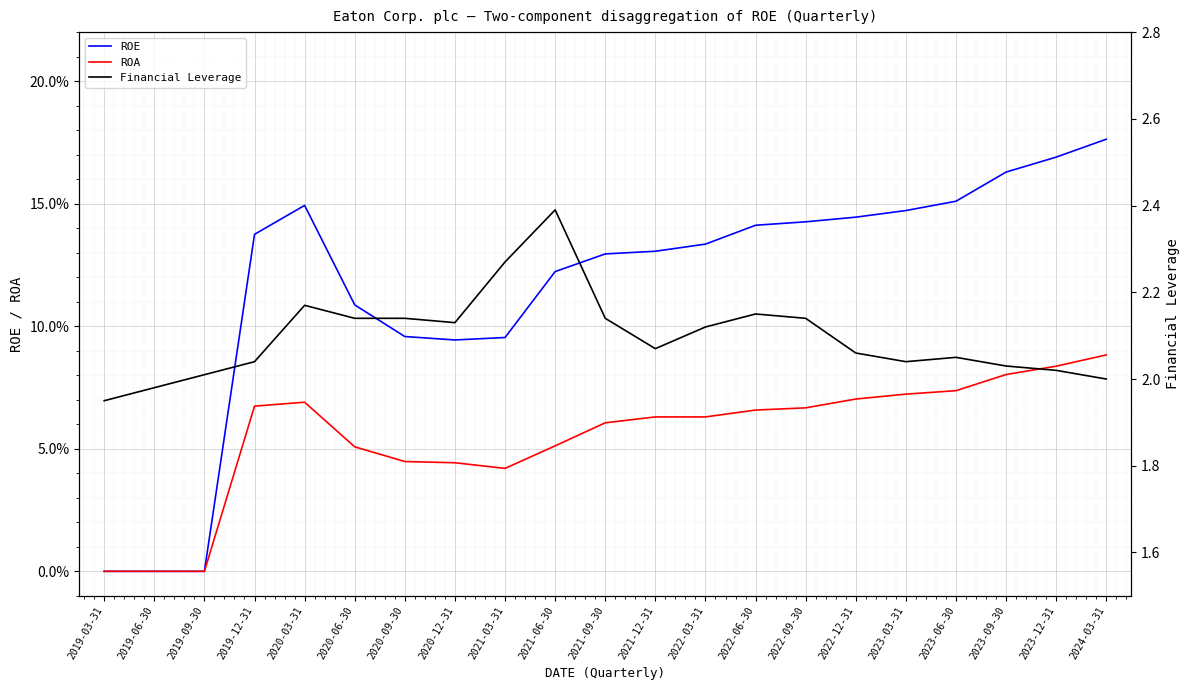

Which category has the highest value across all series?

2021-06-30